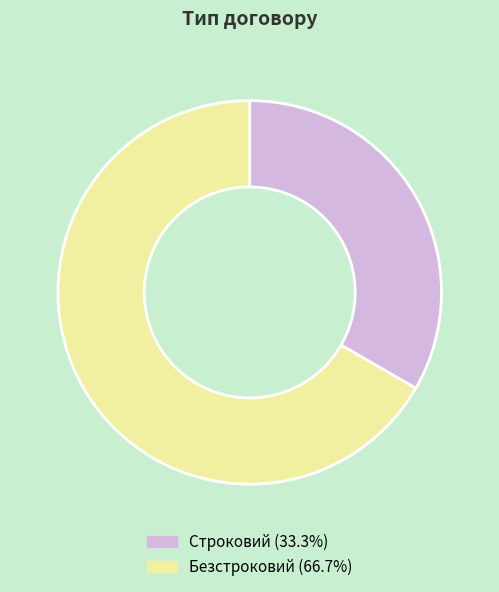

Rank the categories by value from highest to lowest.

Безстроковий, Строковий